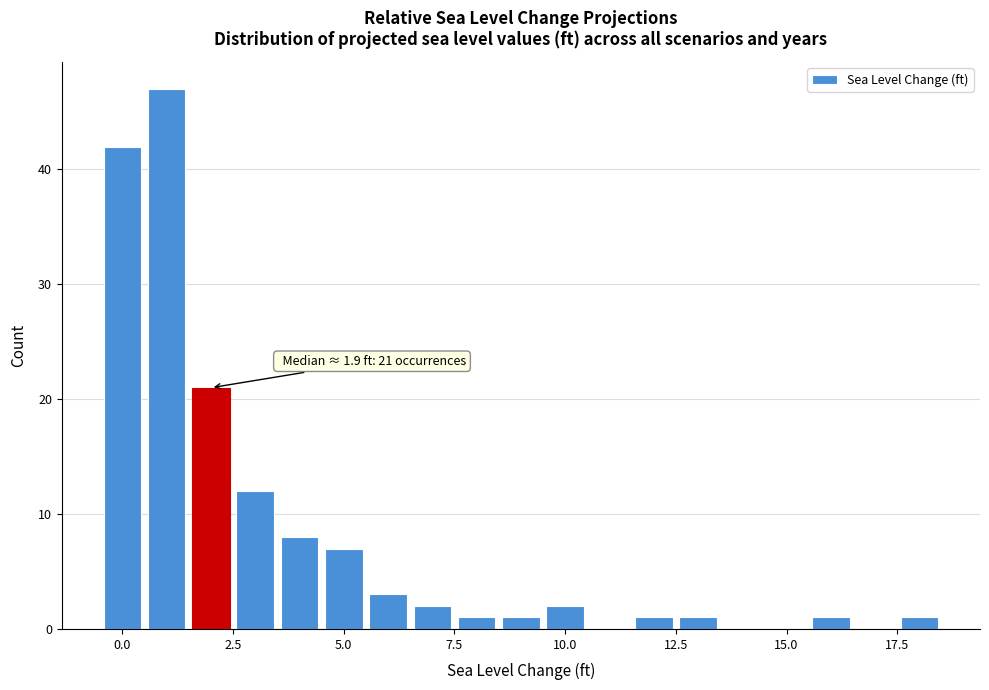

Read against the x-axis, roughly where is the centre of the tallest bar?

1.0